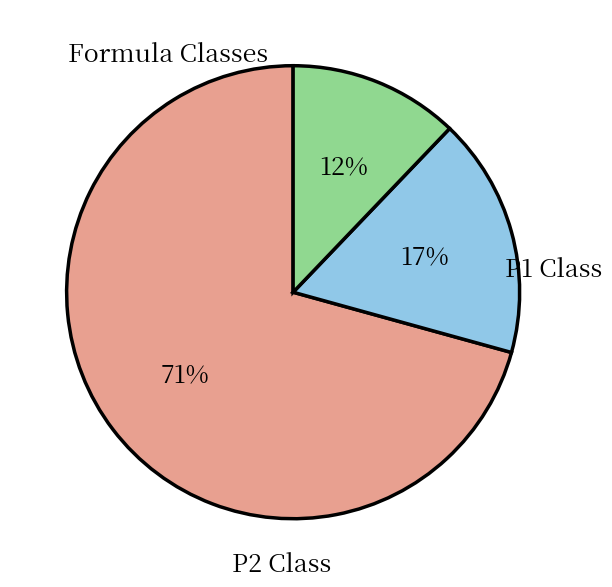

Is there any slice that represents more than half of the pie?

Yes